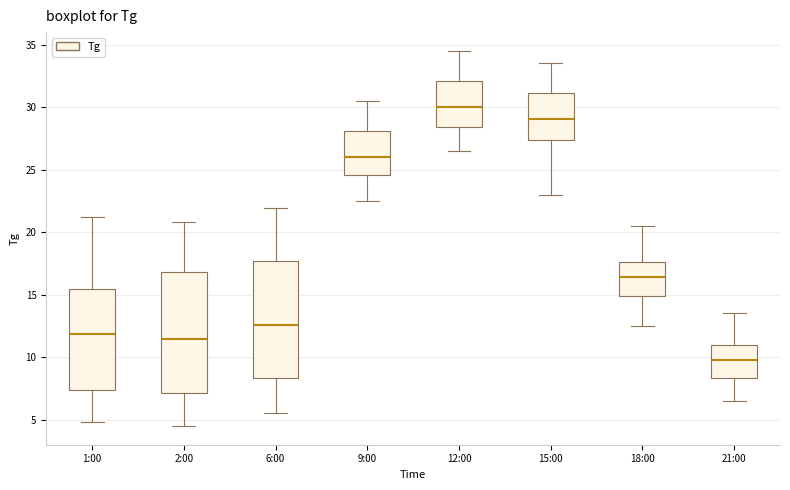

Where is the upper edge of the box for 12:00 on the y-axis? The values are not printed on the chart, so give them approximately, as read against the axis.

32.0